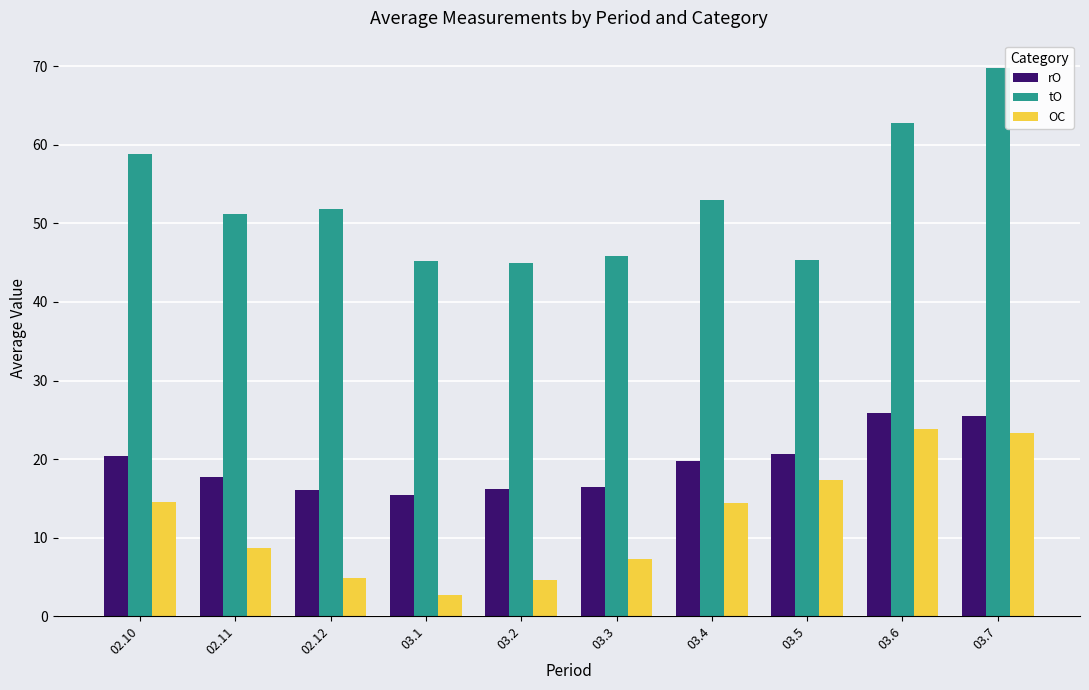

Where does the tO series first go above 51?

02.10